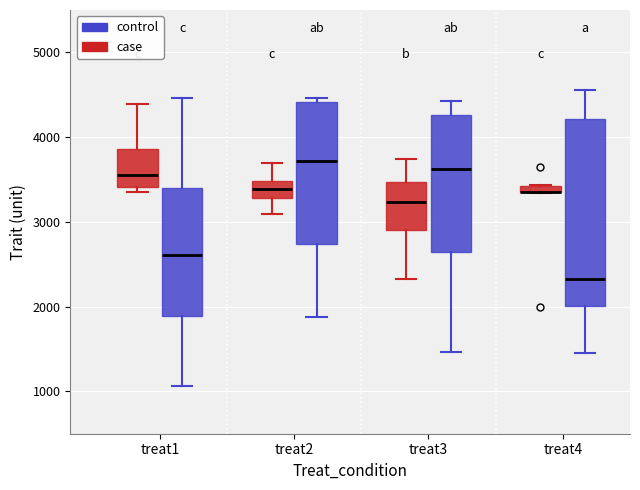

Where does the lower whisker of the box for treat2 (case) end on the y-axis? The values are not printed on the chart, so give them approximately, as read against the axis.

3100